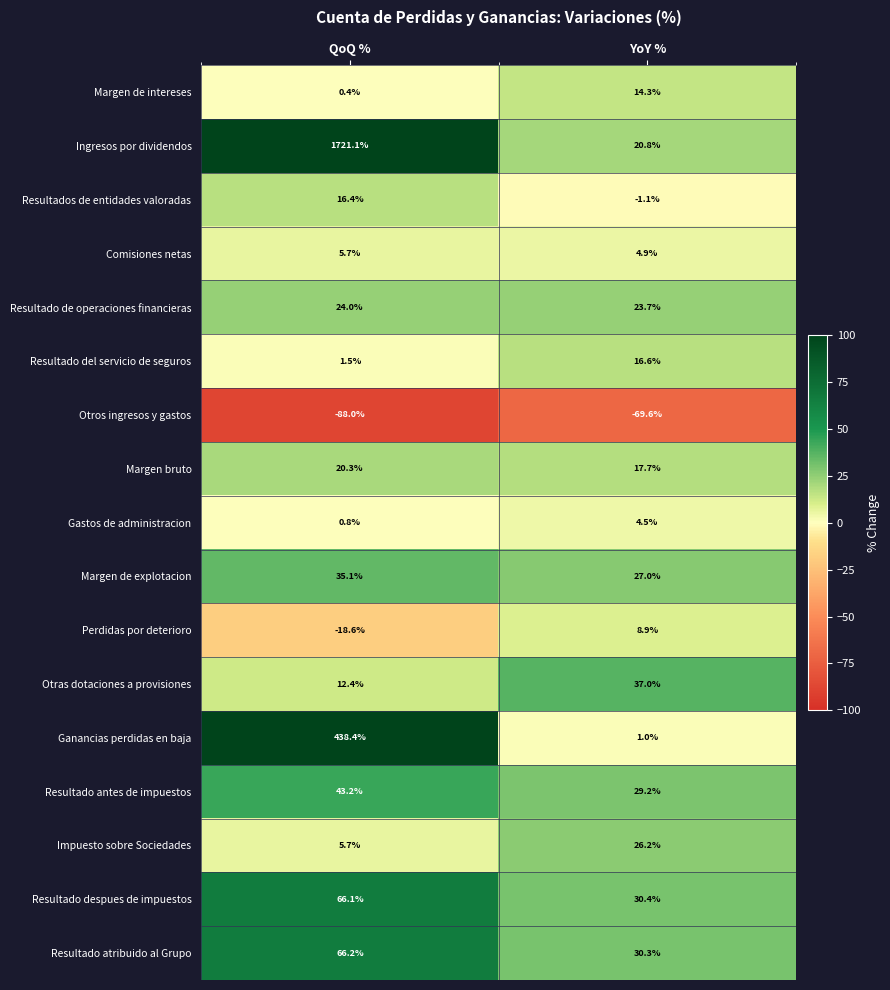

Which series has the largest total across all categories?

Ingresos por dividendos